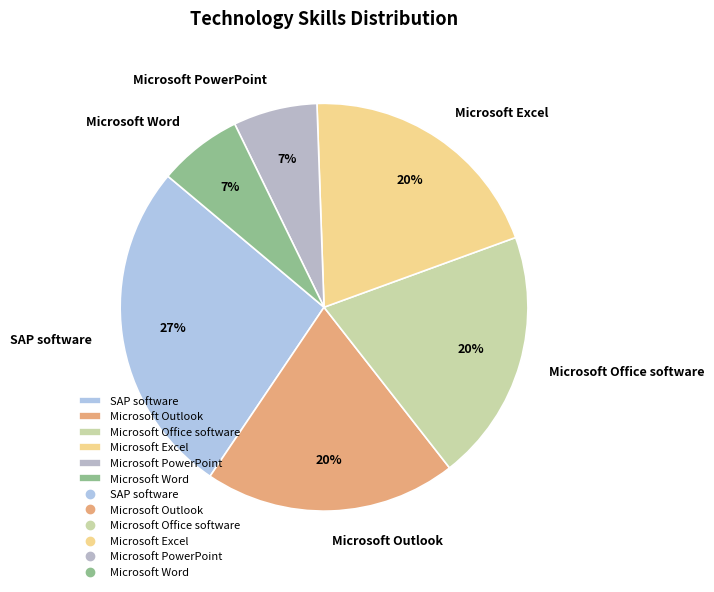

Which has a higher value, Microsoft Excel or Microsoft Word?

Microsoft Excel